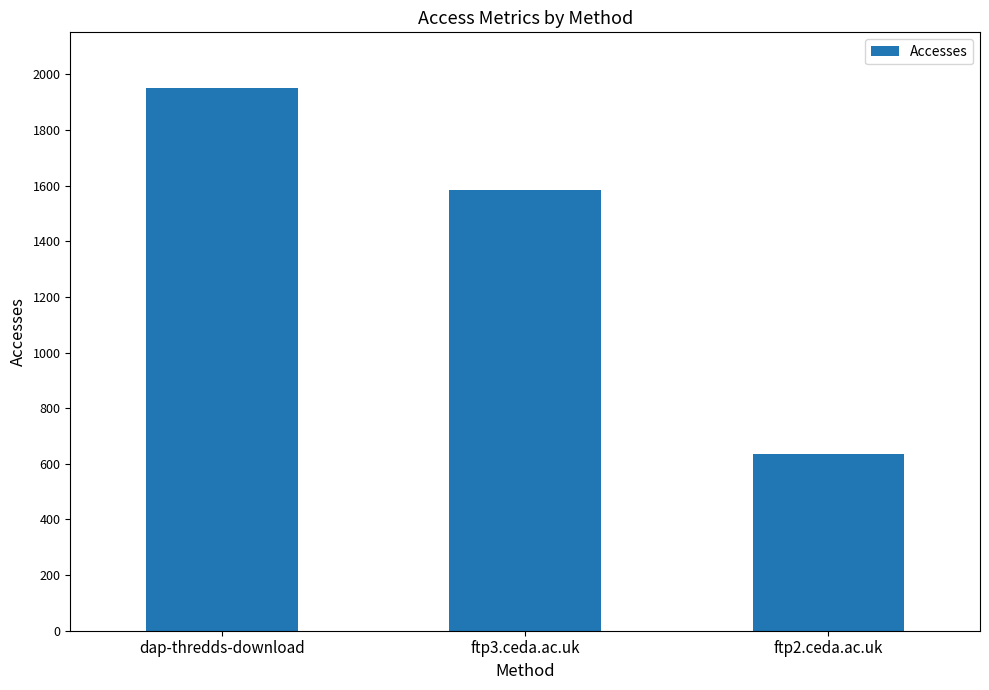

What is the average value?

1390